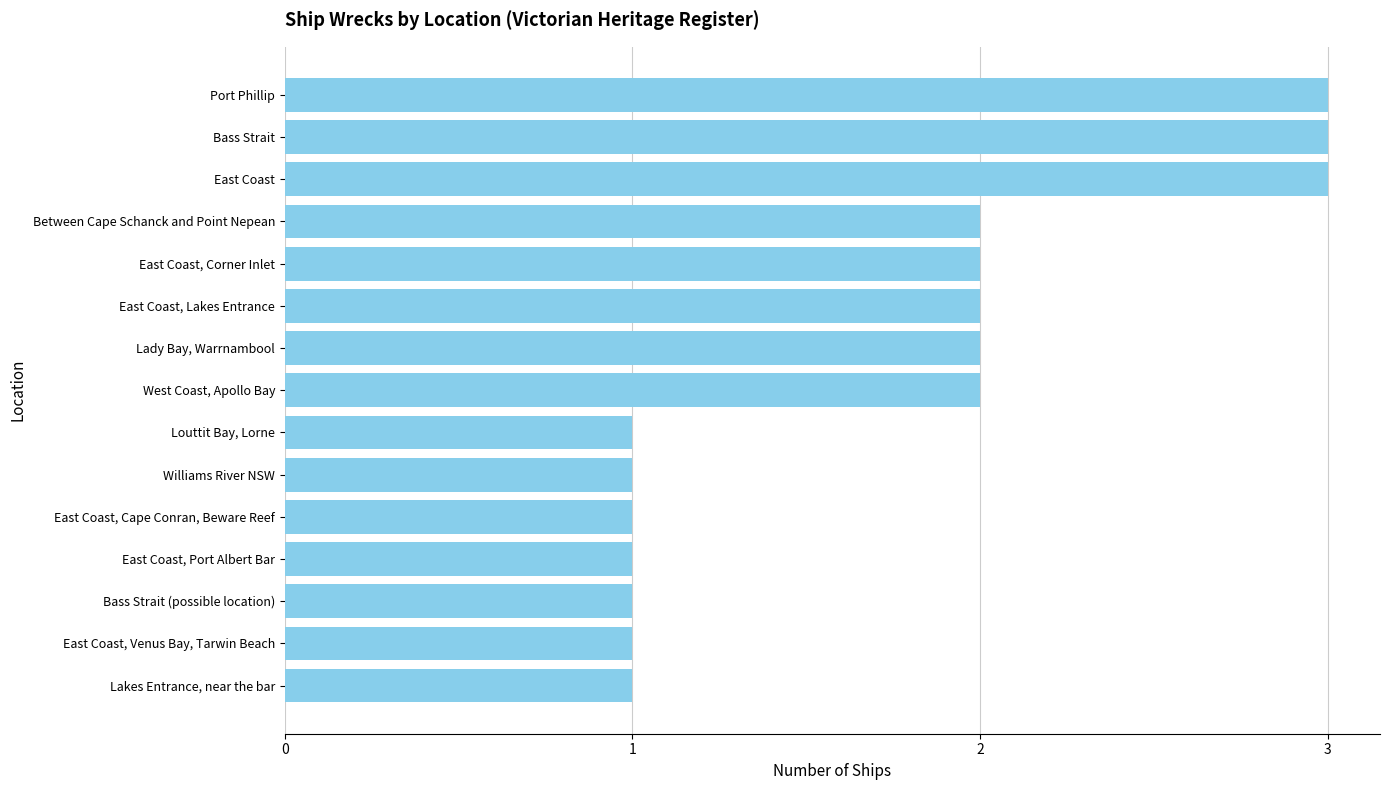

Is it true that the value at East Coast is 3?

True